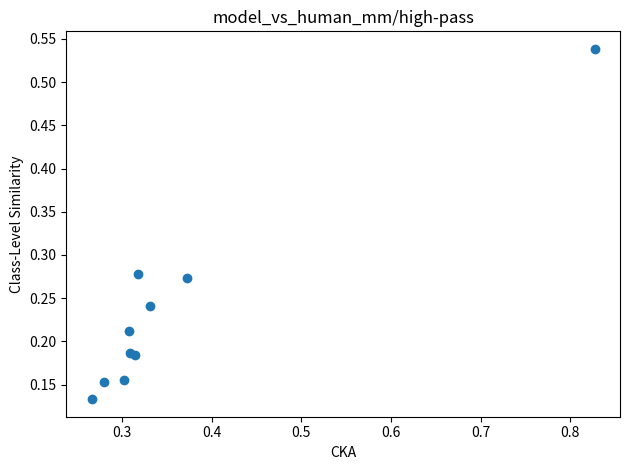

What is the range of X values (max minus min)?

0.6